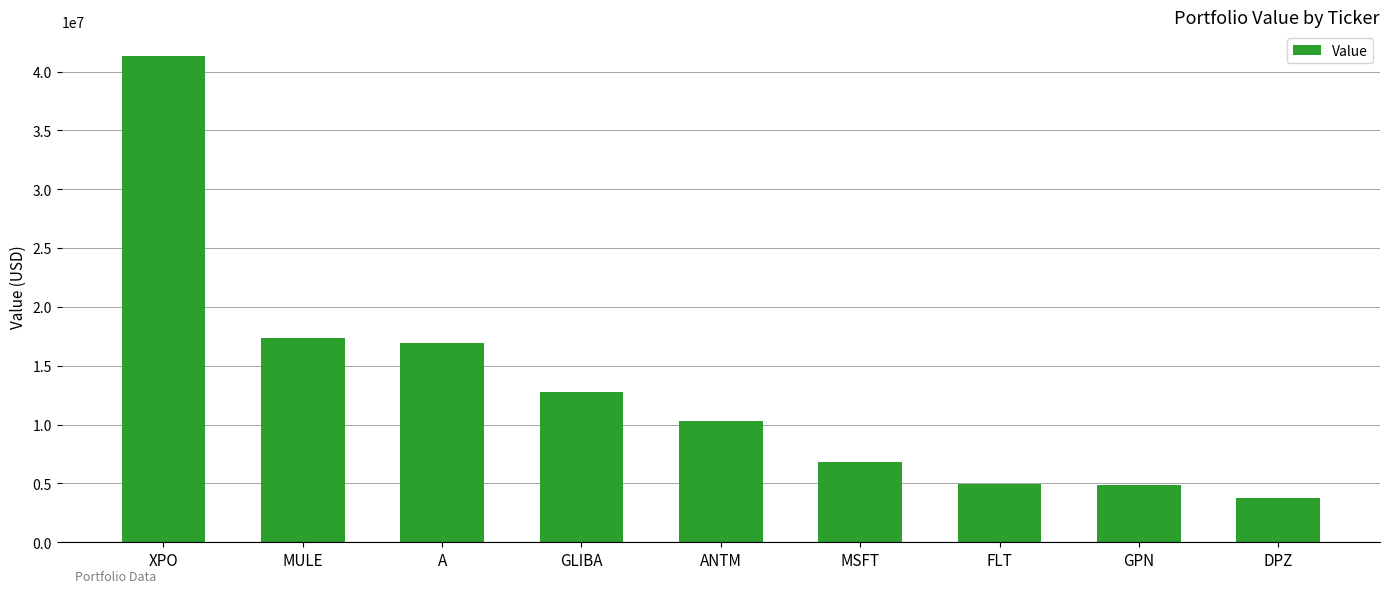

What is the label of the 2nd bar from the left?

MULE